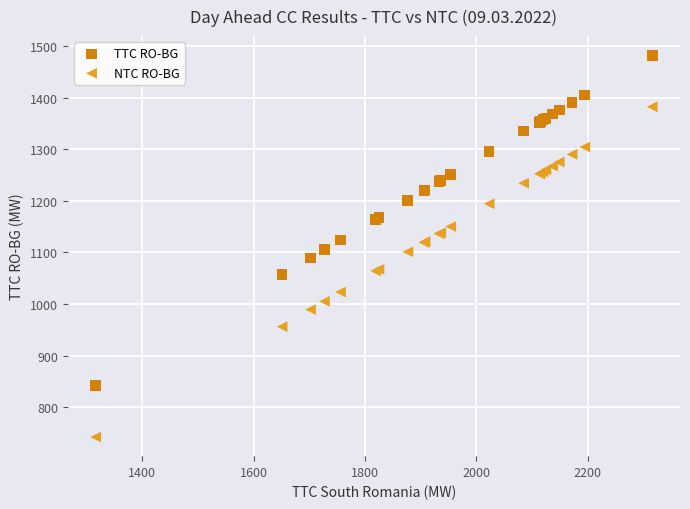

What is the X range (max minus min) for the scatter plot?

1000